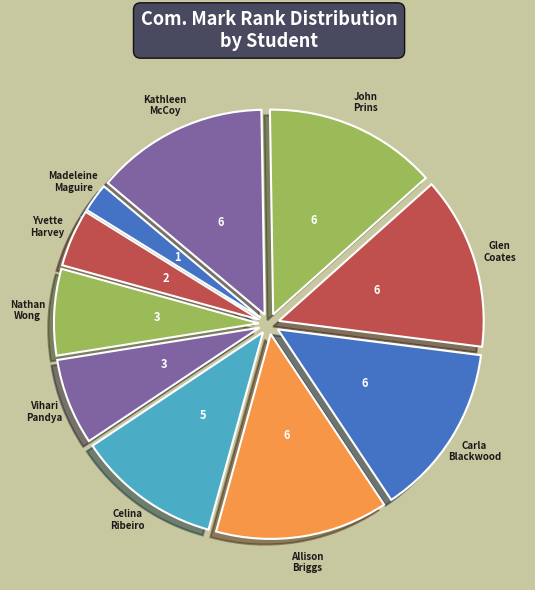

Count the number of slices in the pie.

10